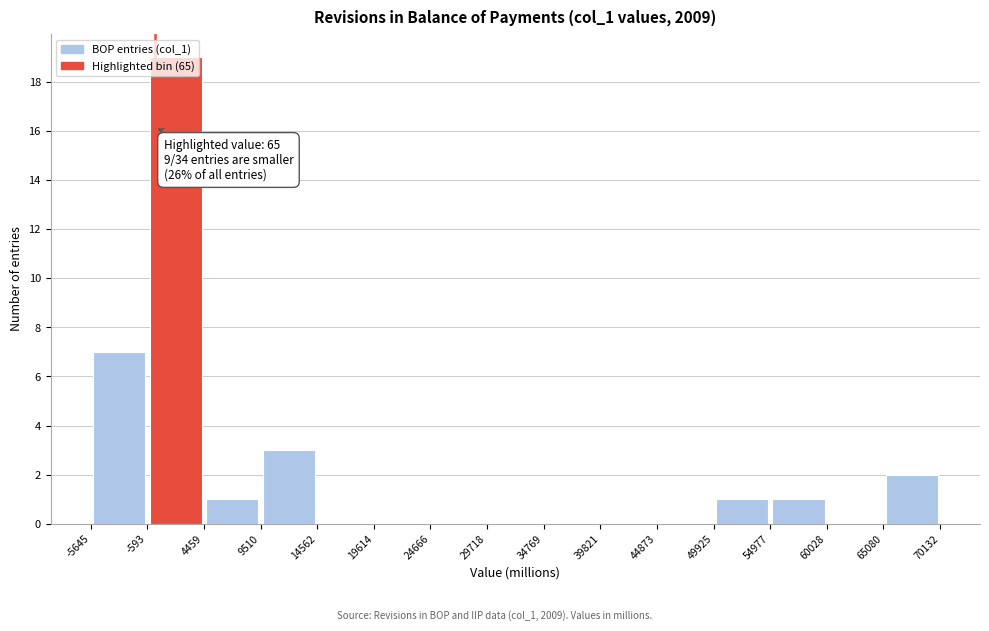

Which range on the x-axis has the tallest bar?

-593 to 4459